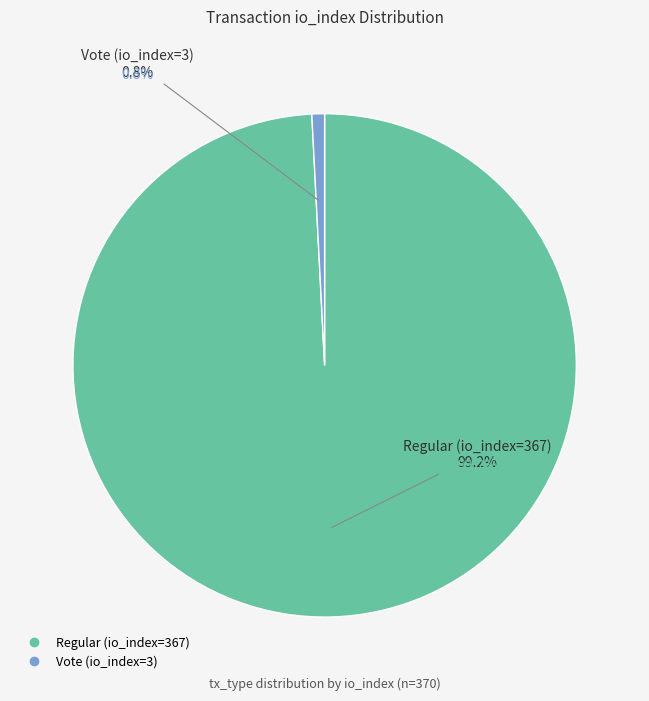

How many slices are in this pie chart?

2